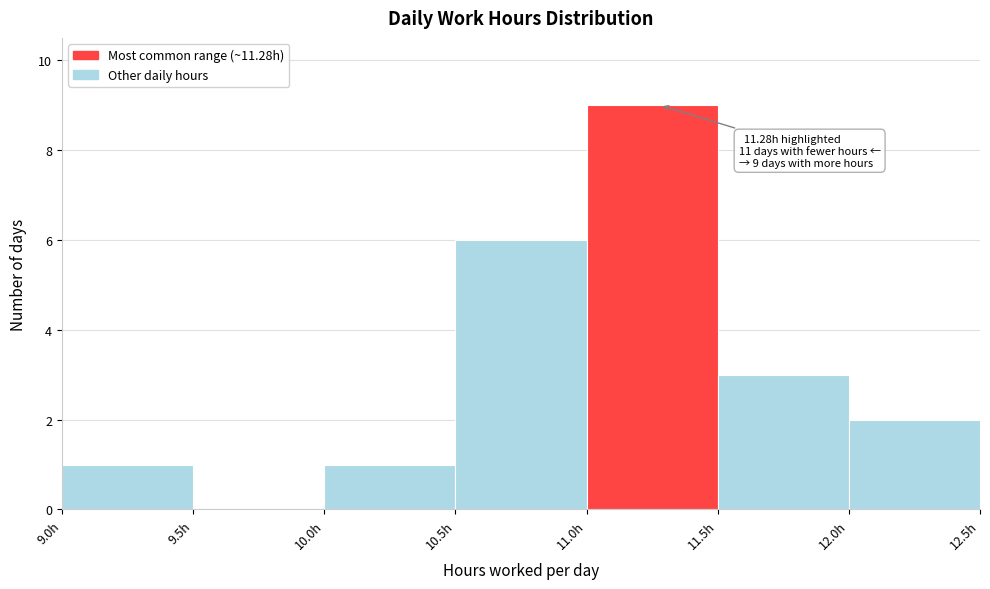

Over which range of the x-axis is the bar tallest?

11.0 to 11.5